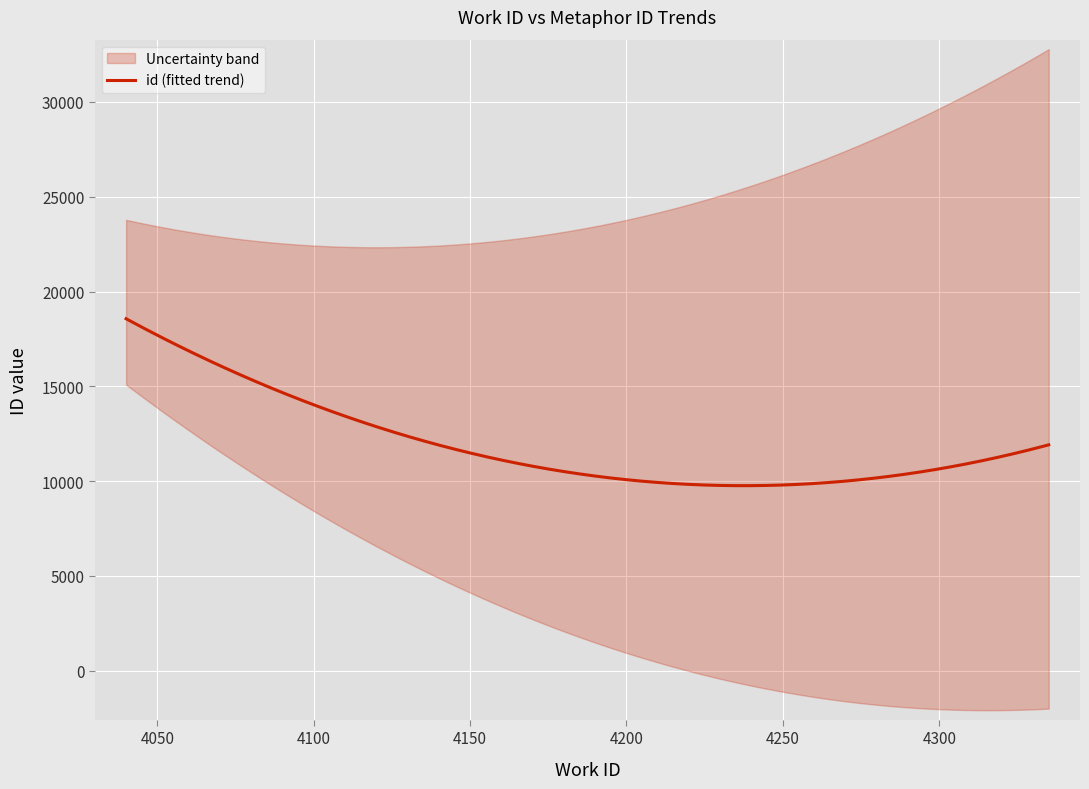

What is the minimum value for id (fitted trend)?

9757.2